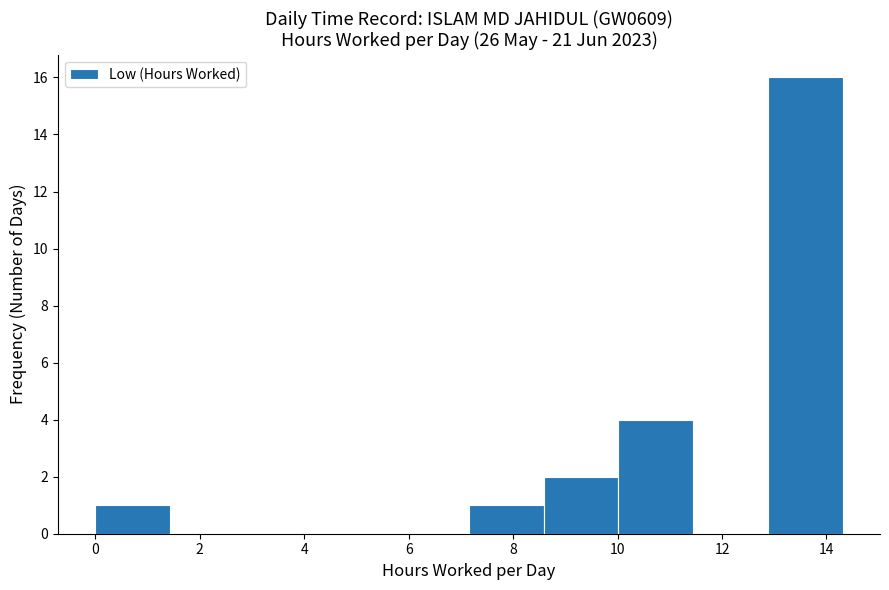

Reading left to right, transcribe this chart: for each bar, give the range it covers on the x-axis and its height. Neither the bar edges nor the heights are printed on the chart, so give them approximately, as read against the axes.

0.0 to 1.4: 1
1.4 to 2.8: 0
2.8 to 4.2: 0
4.2 to 5.8: 0
5.8 to 7.2: 0
7.2 to 8.6: 1
8.6 to 10.0: 2
10.0 to 11.4: 4
11.4 to 12.8: 0
12.8 to 14.4: 16